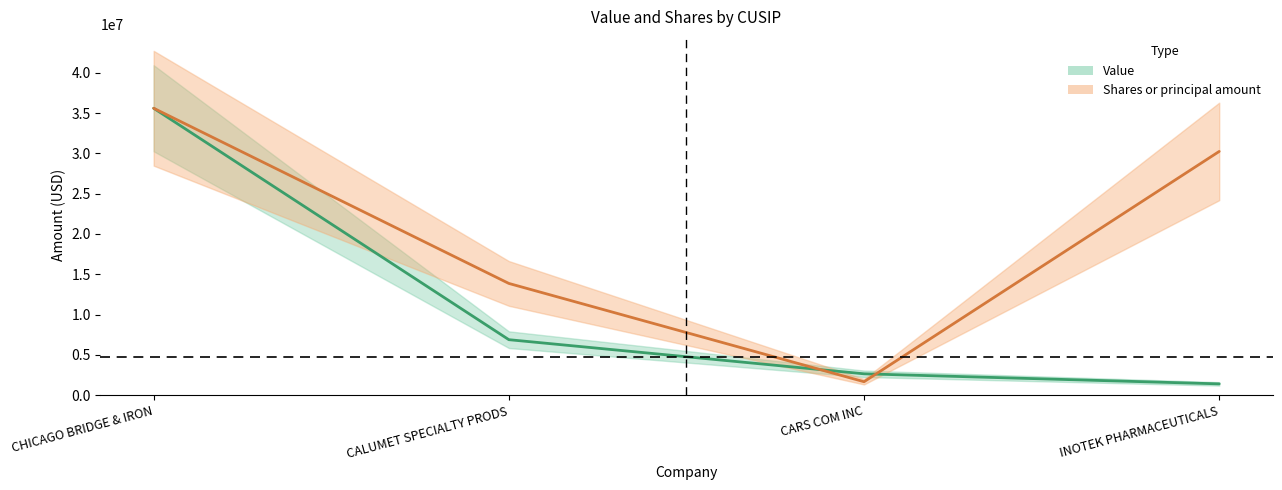

List the labels in order of Value value, smallest first.

INOTEK PHARMACEUTICALS, CARS COM INC, CALUMET SPECIALTY PRODS, CHICAGO BRIDGE & IRON